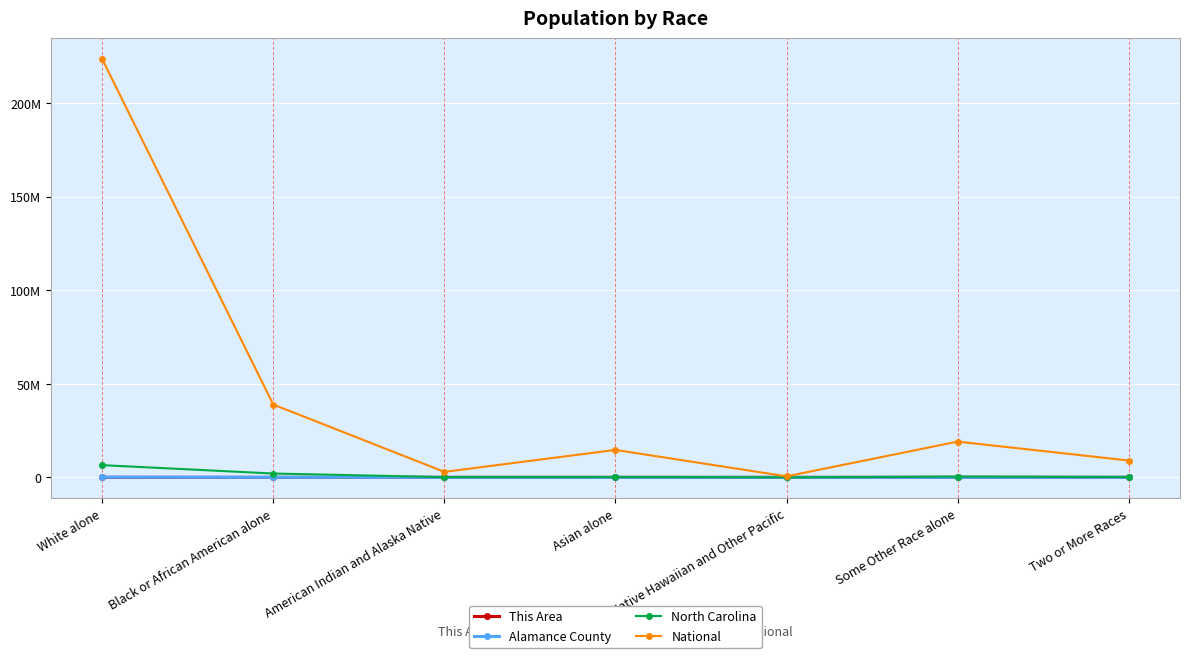

What are all the series names shown in the legend?

This Area, Alamance County, North Carolina, National